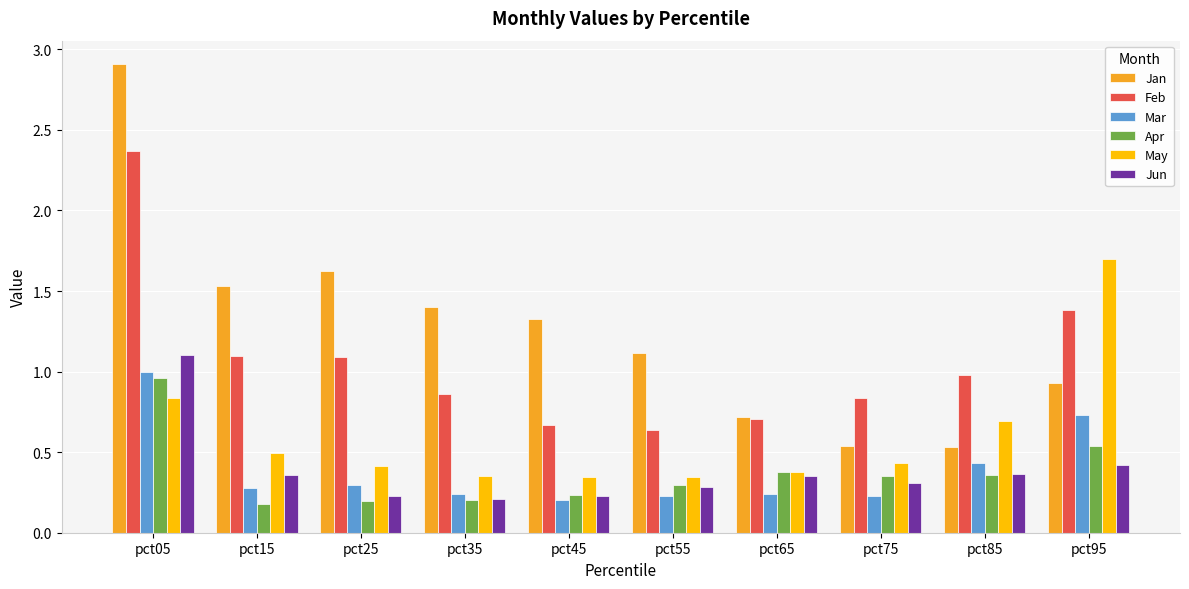

Between pct45 and pct95, which series saw the biggest shift?

May